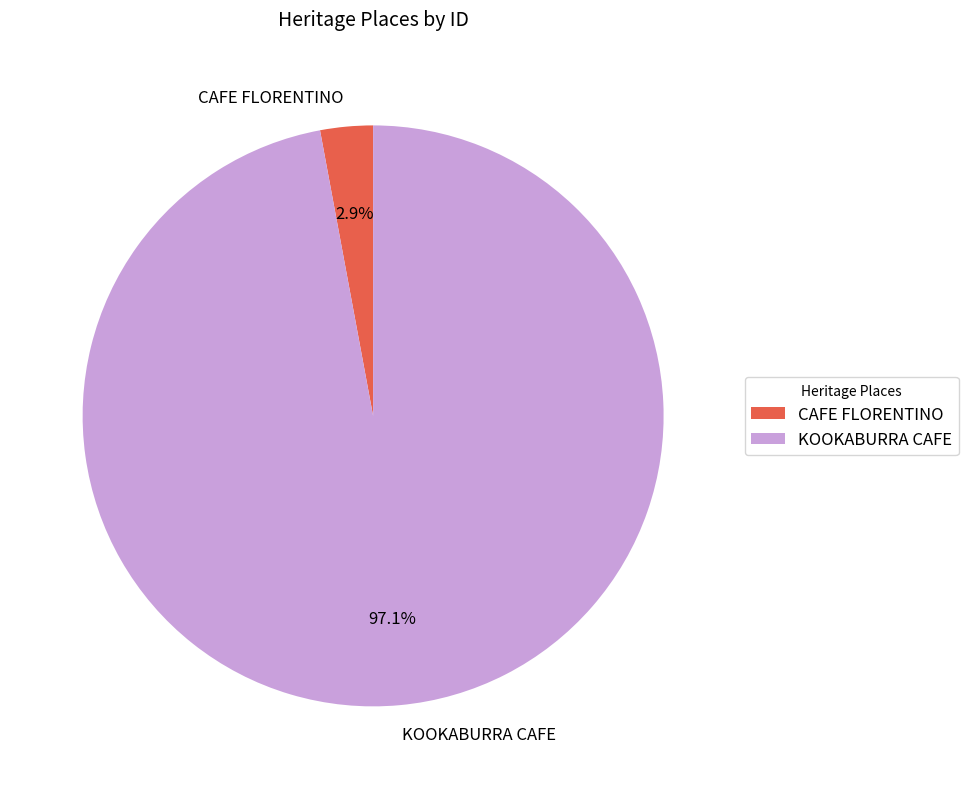

How many slices are in this pie chart?

2